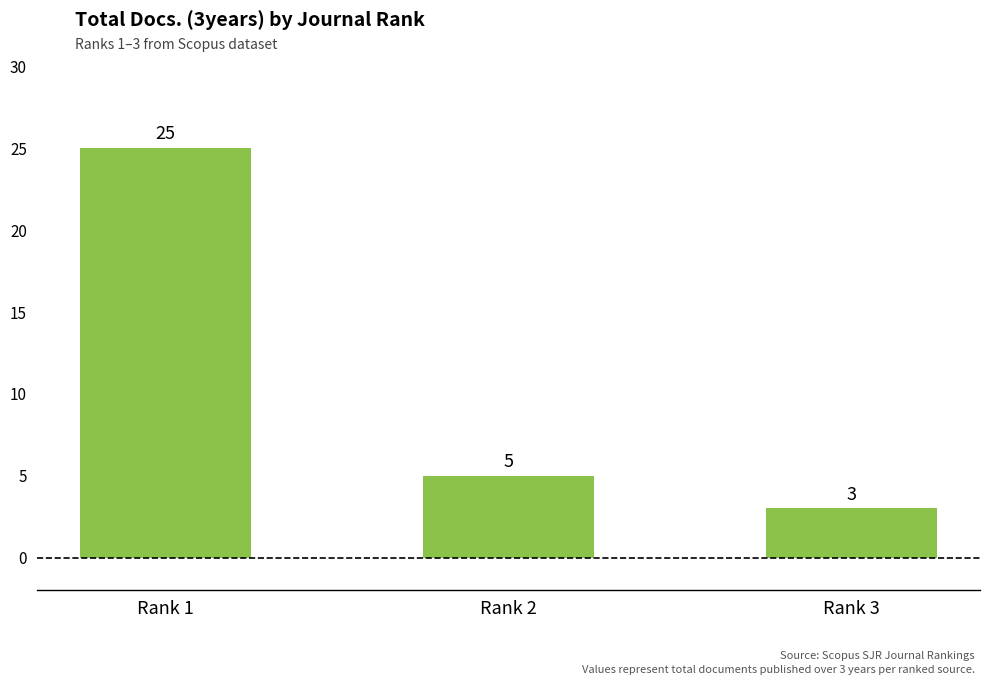

What is the difference between the maximum and minimum values?

22